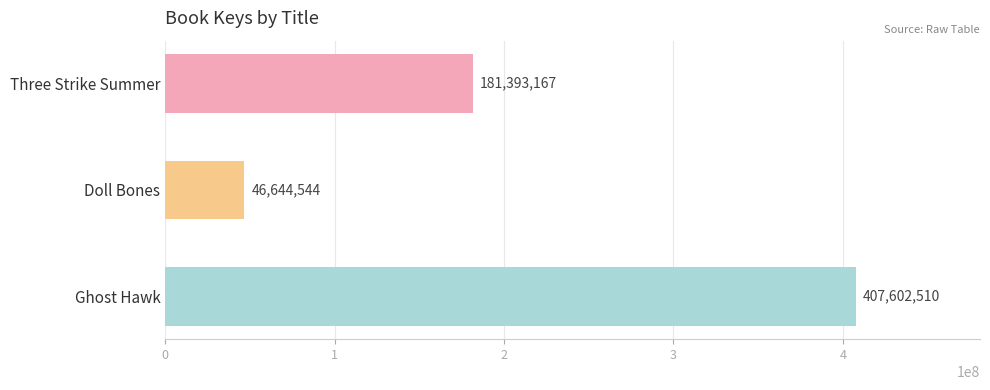

Reading top to bottom, what are all the values shown in this chart?

181393167	46644544	407602510